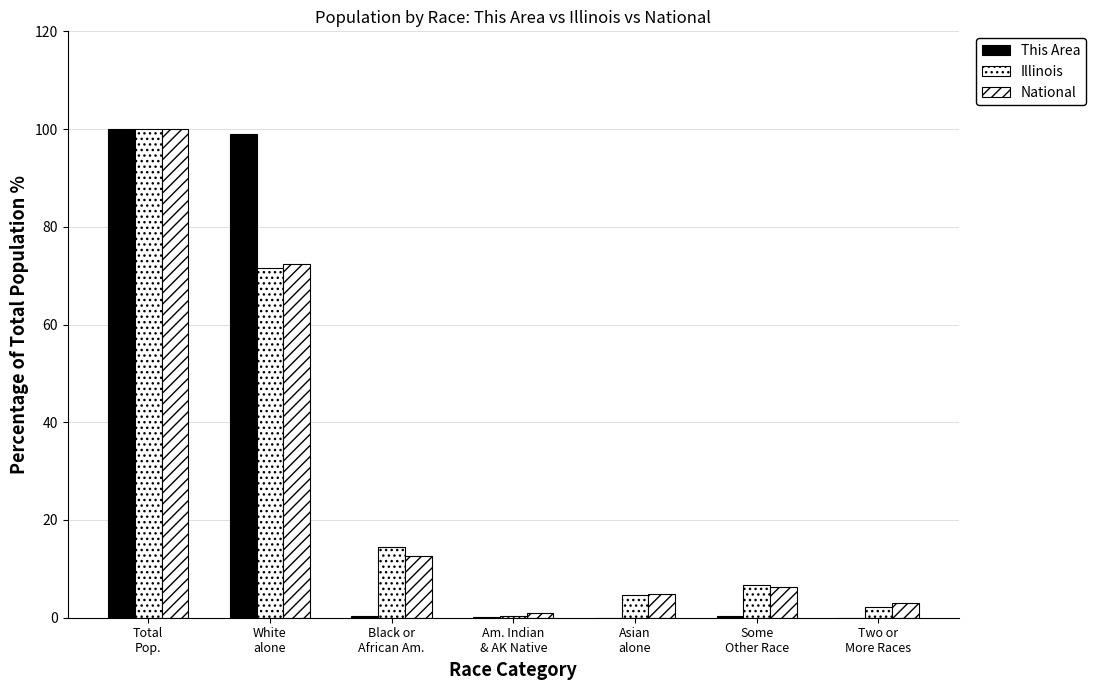

What is the total value across all series at Two or
More Races?

5.2